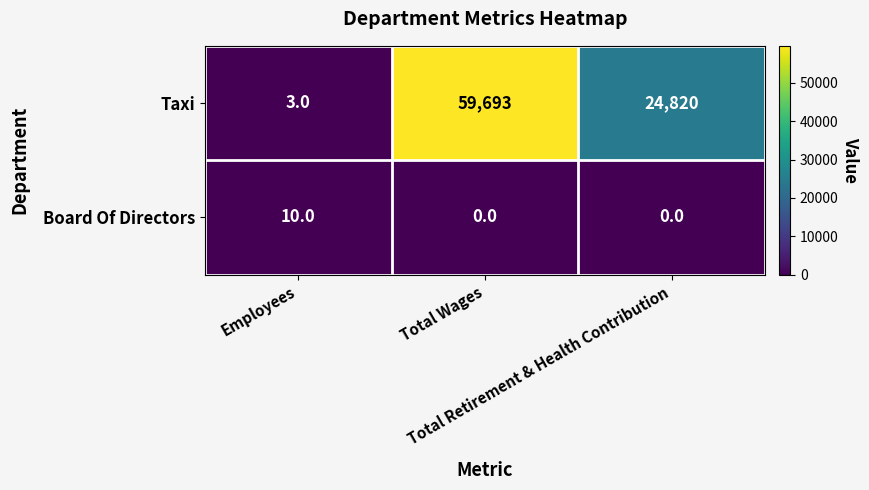

How many values in the Board Of Directors series exceed 0?

1